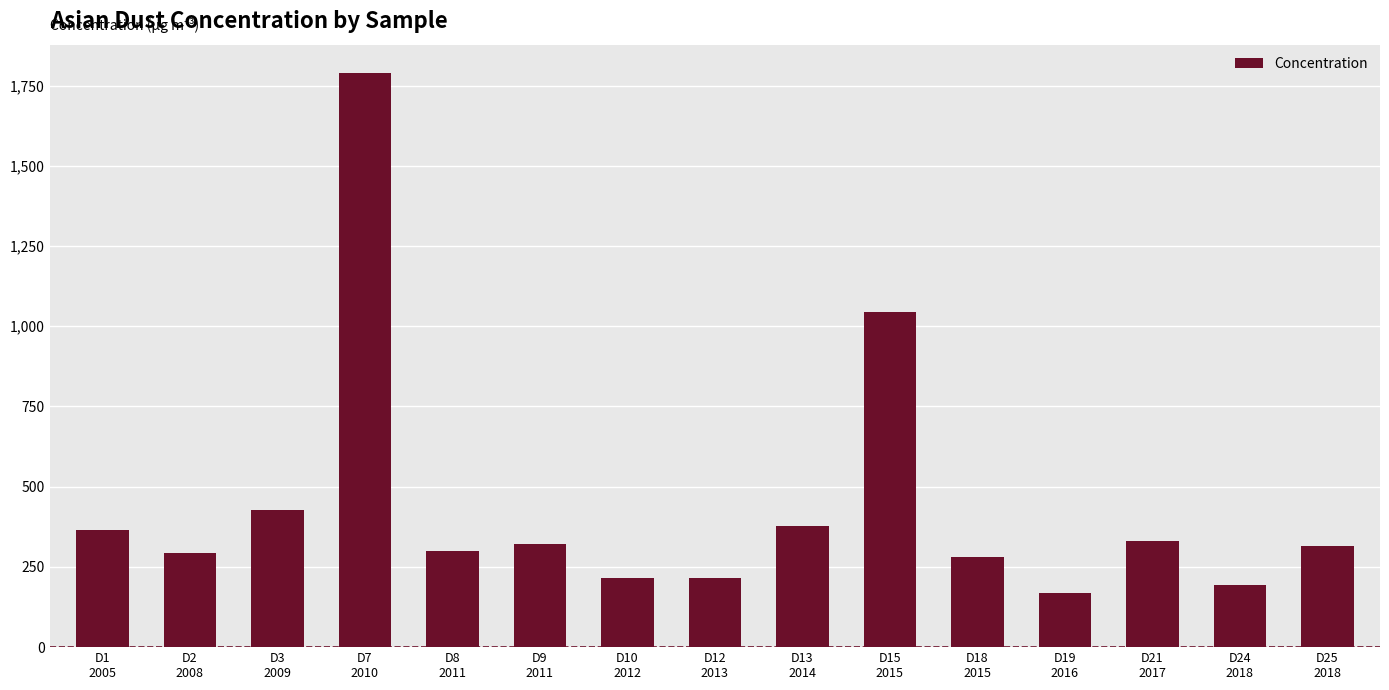

How many distinct data groups are displayed?

1